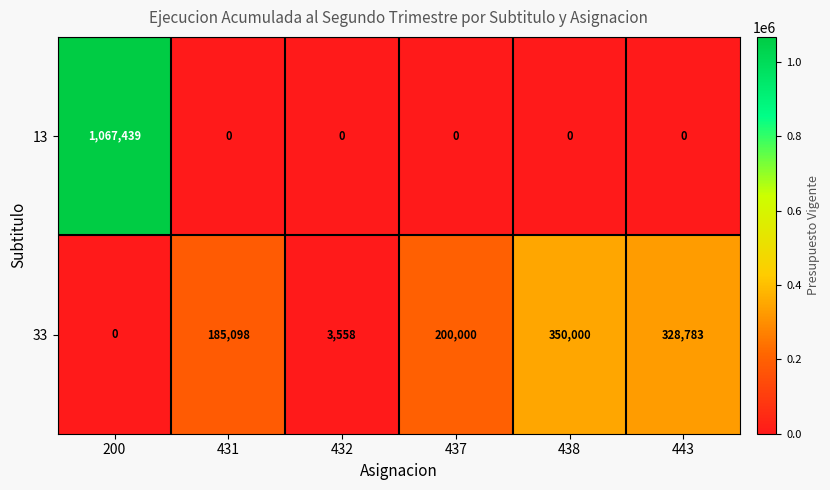

True or false: 13 has a value of 0 at 443.

True